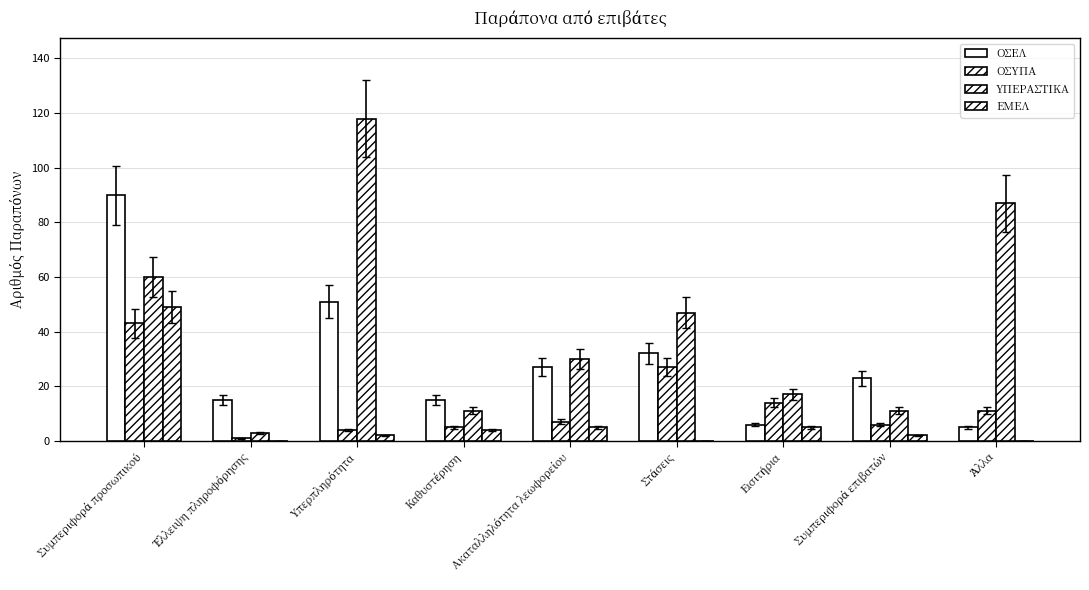

What position from the left is Καθυστέρηση?

4